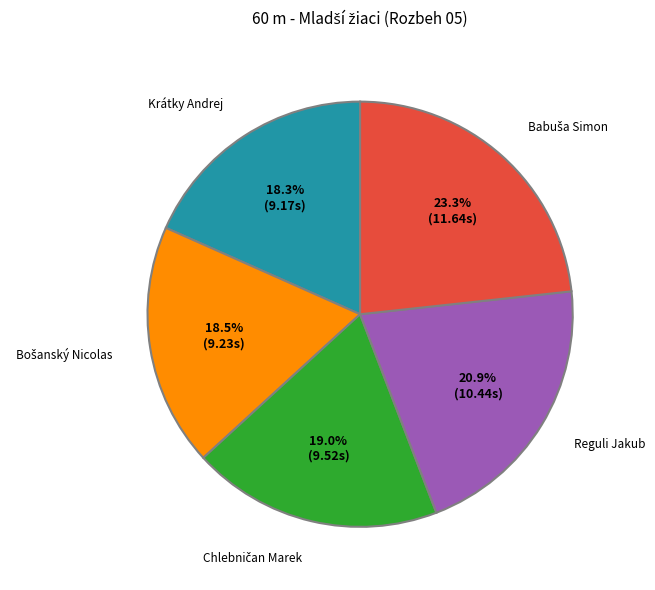

Is there any slice that represents more than half of the pie?

No